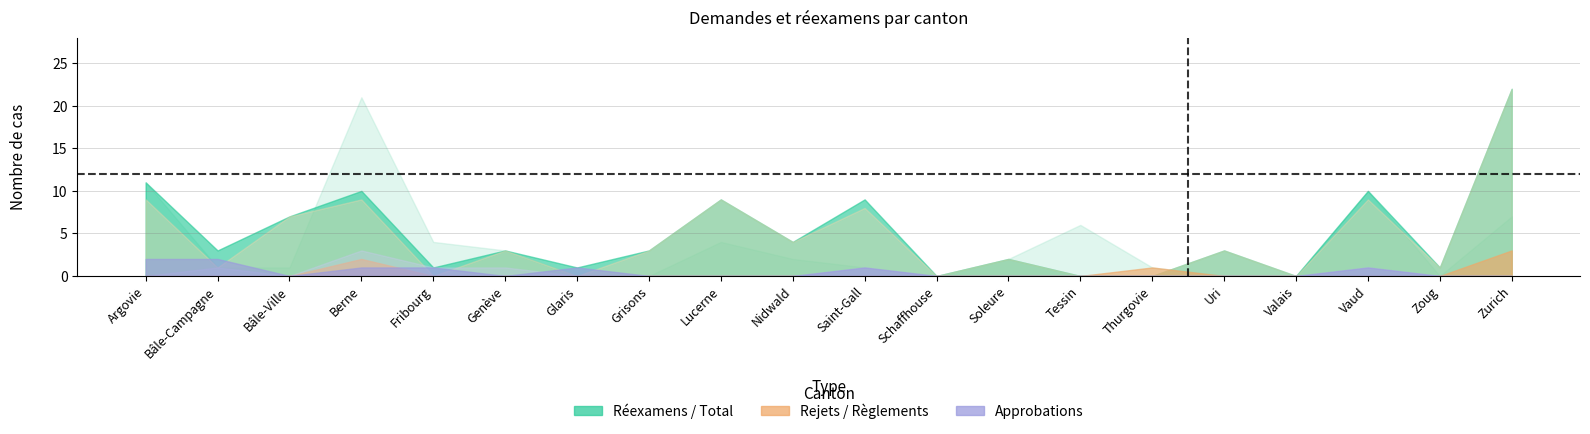

At how many categories does at least one series exceed 6?

7